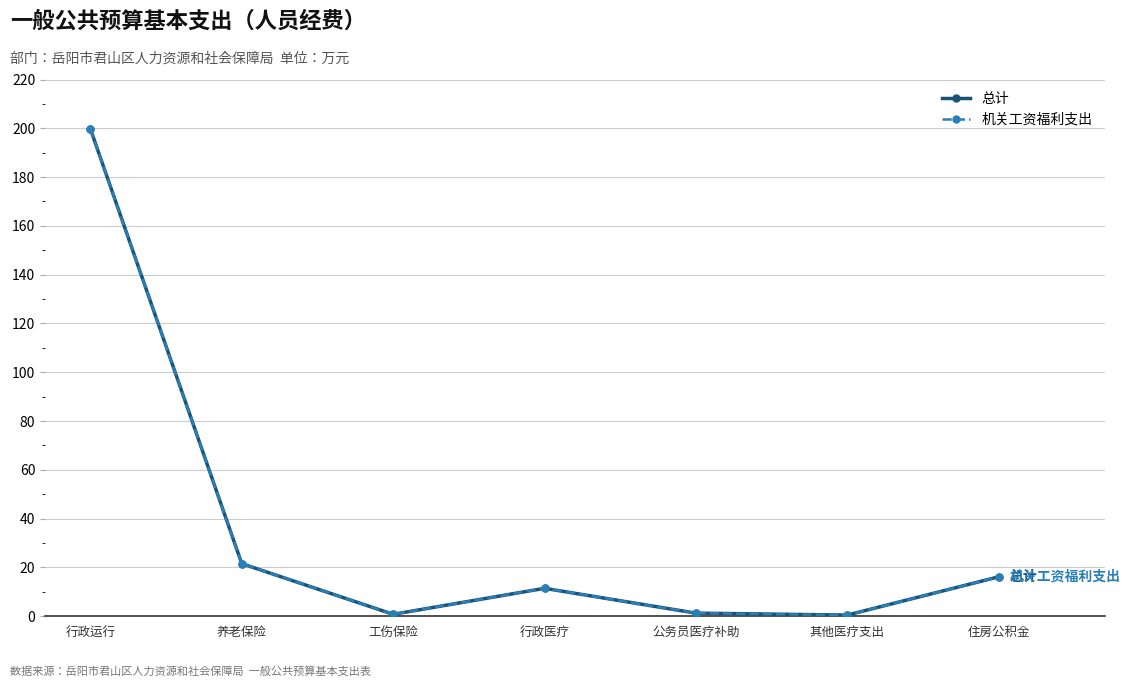

Rank the series at 其他医疗支出 from lowest to highest value.

总计, 机关工资福利支出